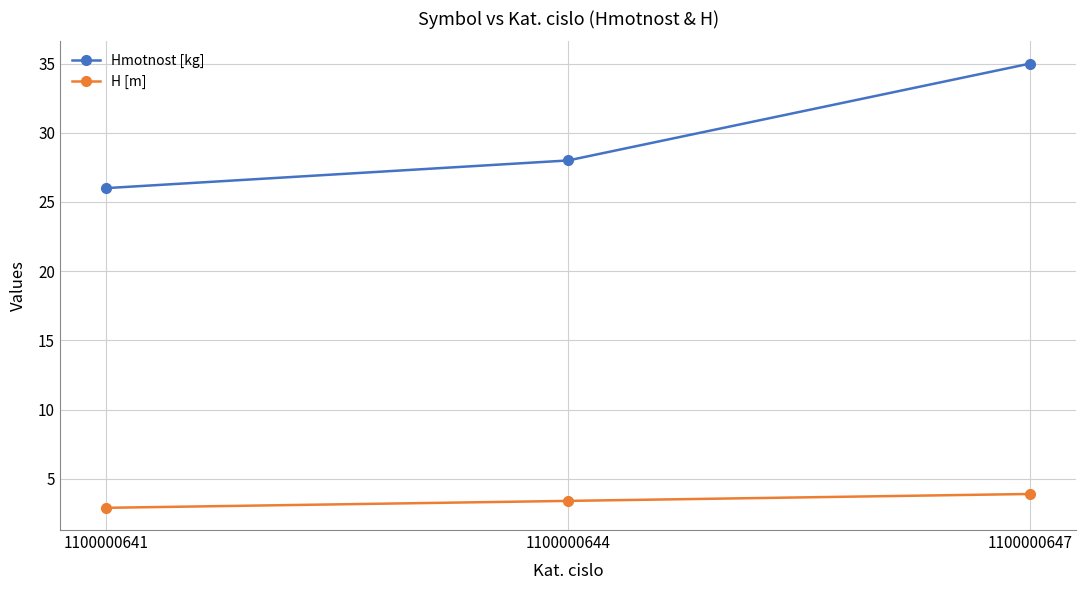

At which label does H [m] first exceed 3?

1100000644